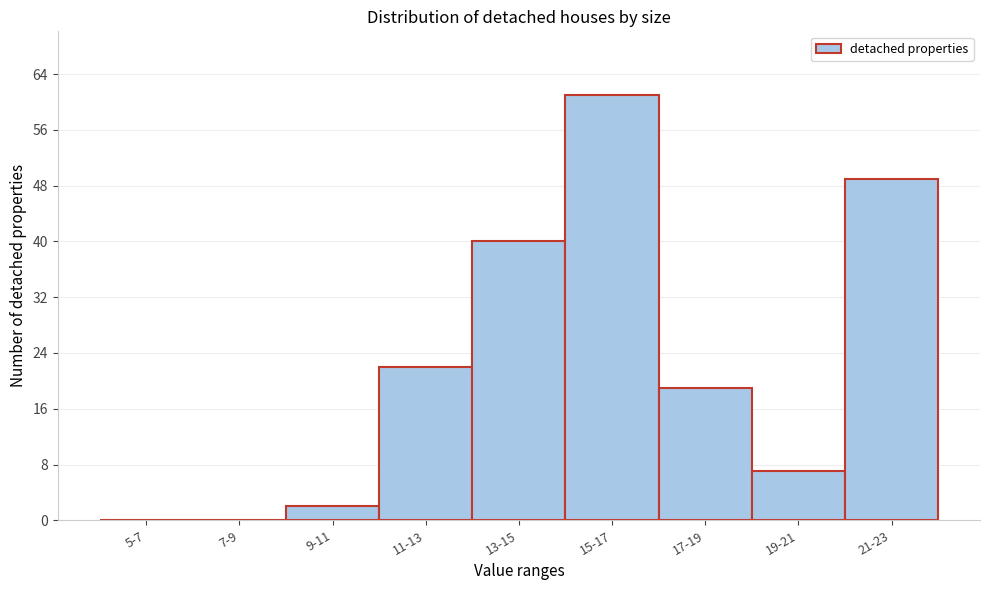

Reading left to right, list all the values displayed in this chart.

5-7=0	7-9=0	9-11=2	11-13=22	13-15=40	15-17=61	17-19=19	19-21=7	21-23=49